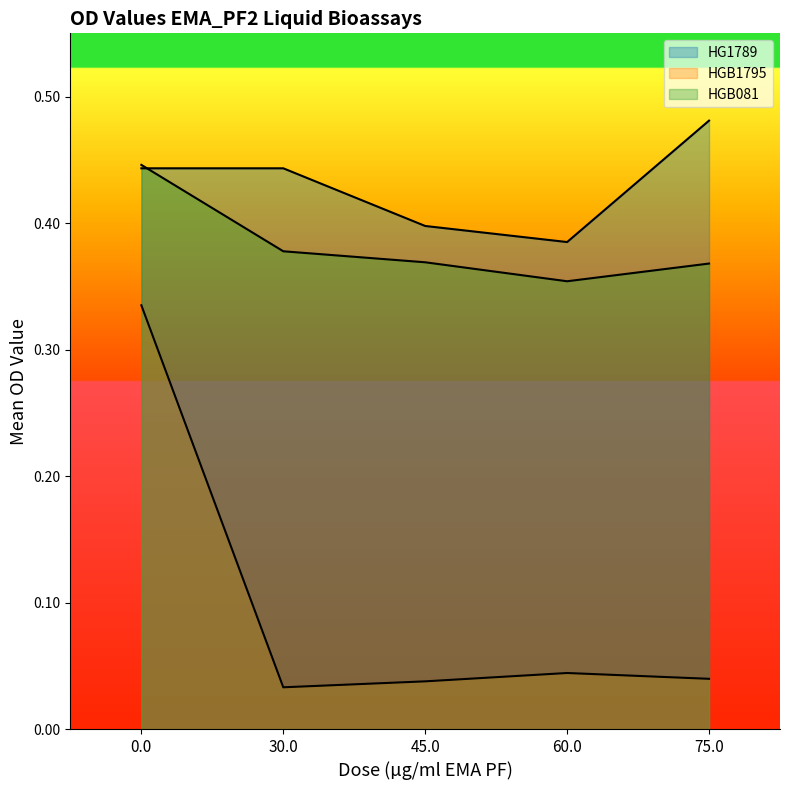

What is the average value of the HGB081 series?

0.4